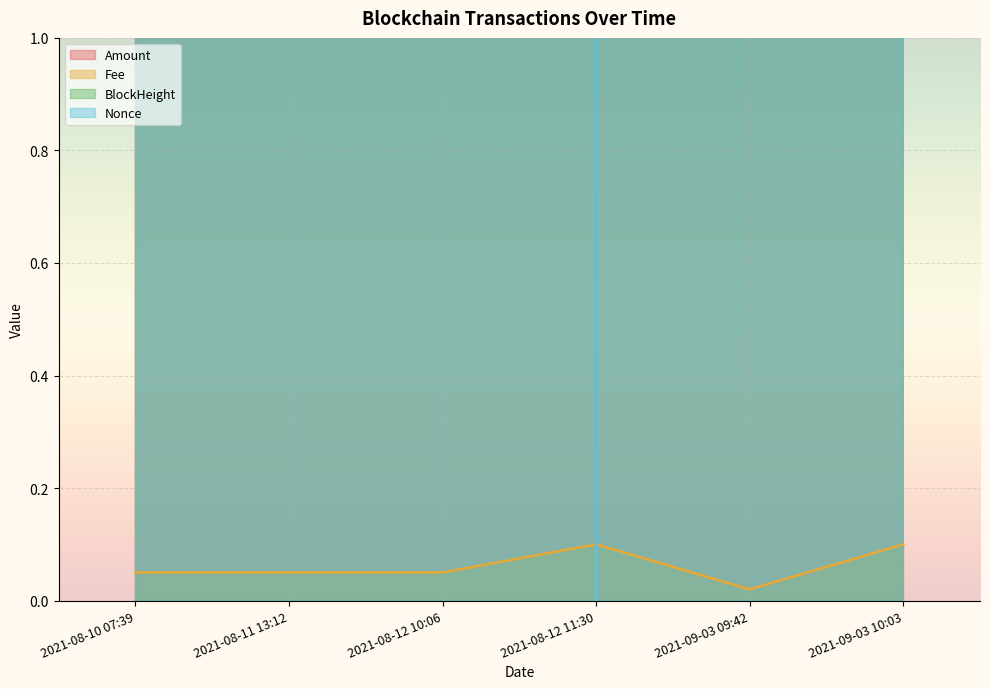

What are all the series names shown in the legend?

Amount, Fee, BlockHeight, Nonce